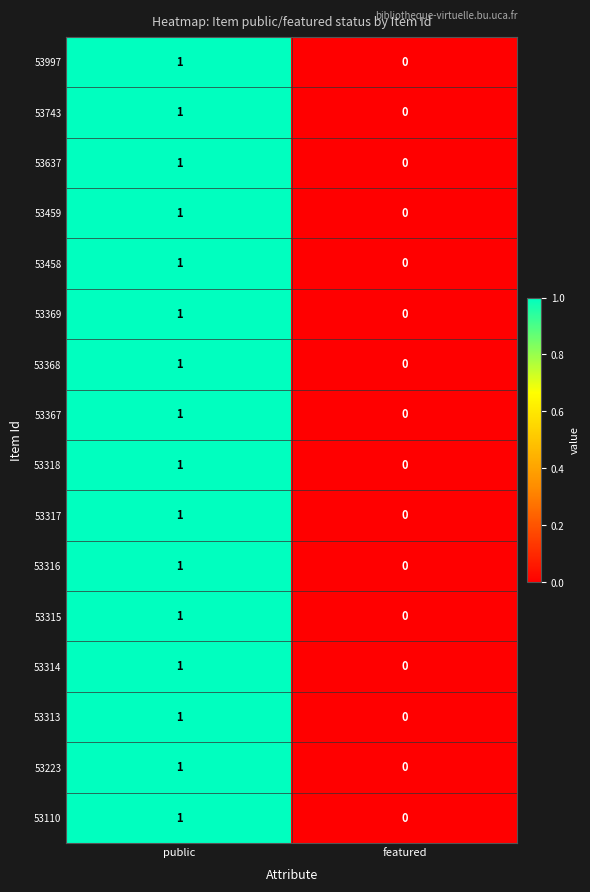

Which category has the highest value in the 53367 series?

public